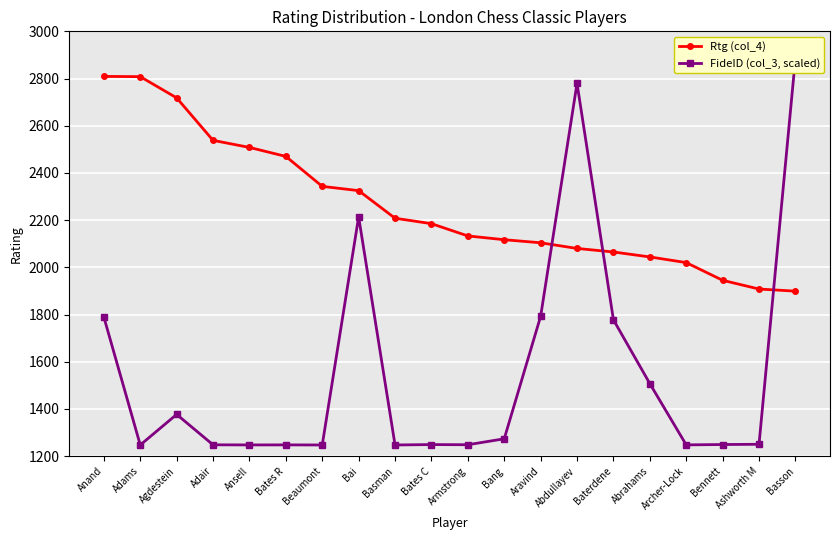

Which category has the lowest value in the FideID (col_3, scaled) series?

Adams